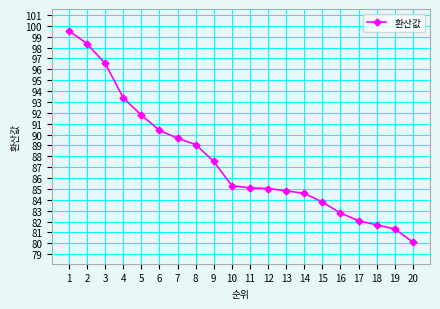

Where is the data nearest to the value 89?

8